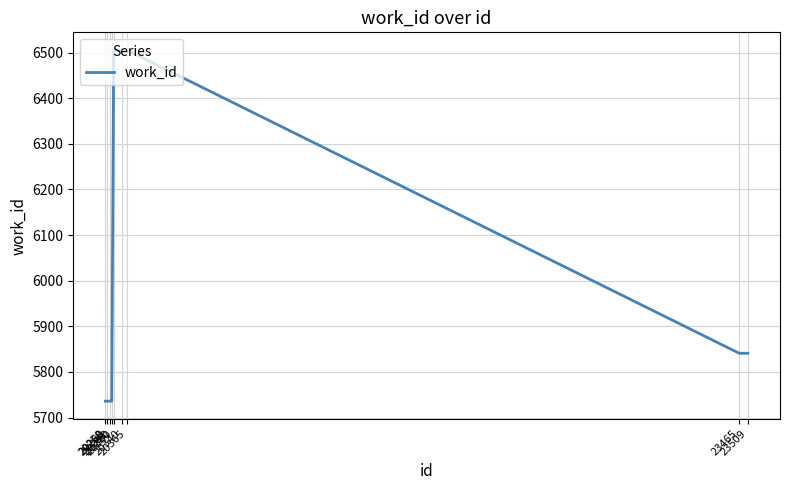

What is the smallest value displayed?

5736